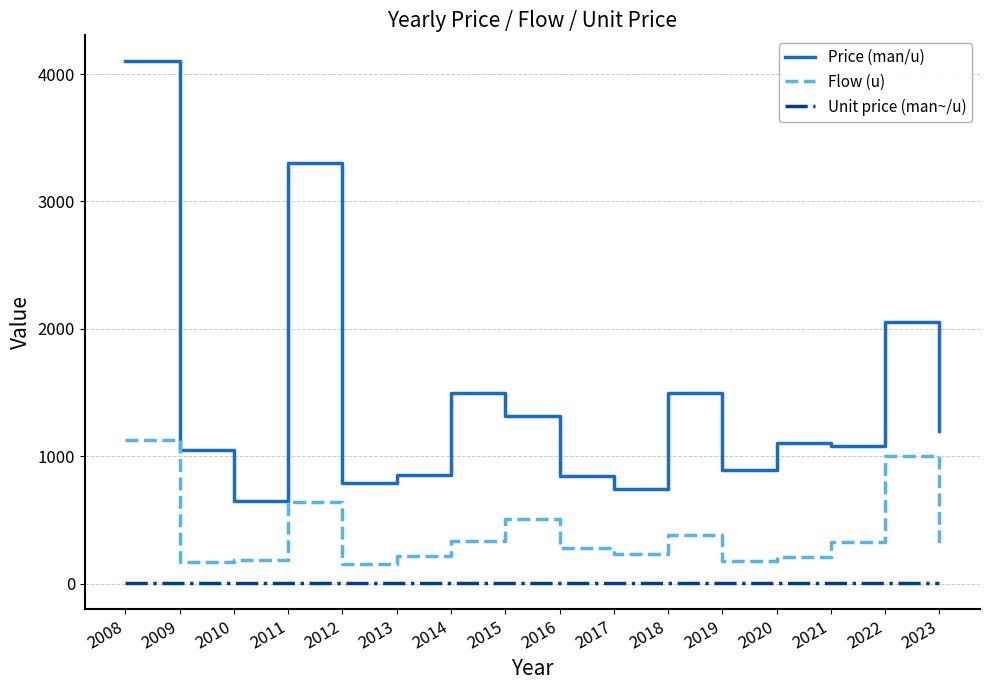

True or false: Flow (u) and Unit price (man~/u) intersect in this chart.

False